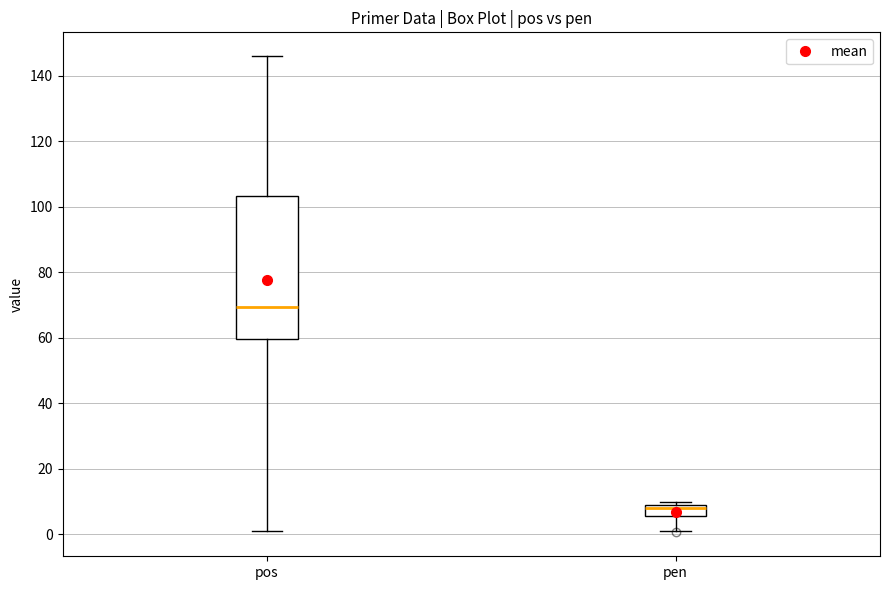

Where does the median line of the box for pos sit on the y-axis? The values are not printed on the chart, so give them approximately, as read against the axis.

70